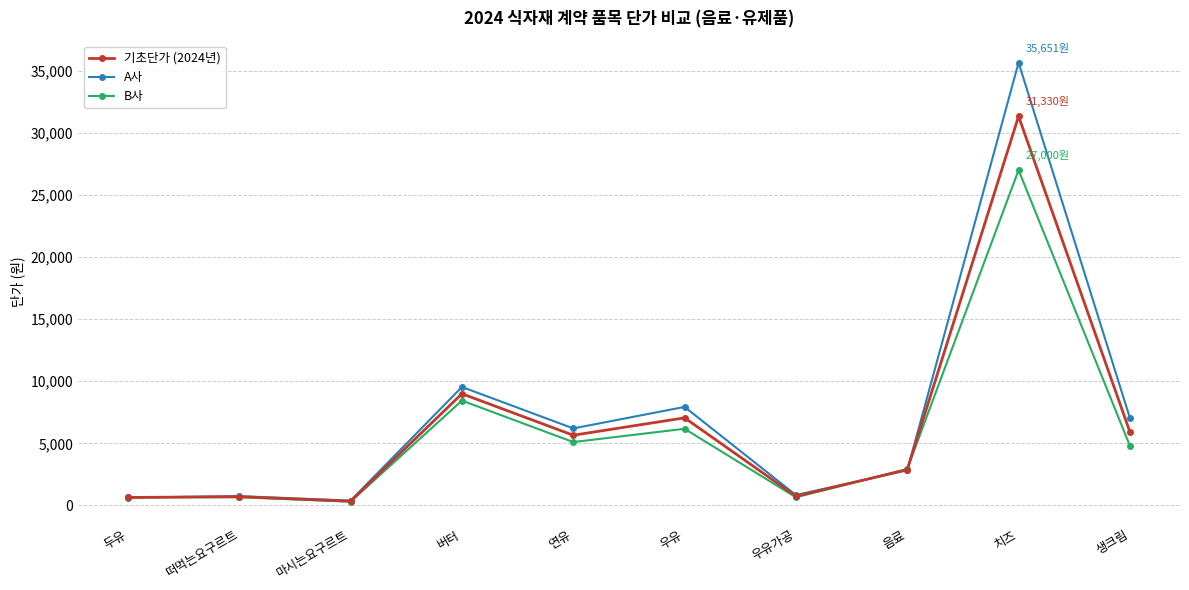

Which series has the largest range (max minus min)?

A사